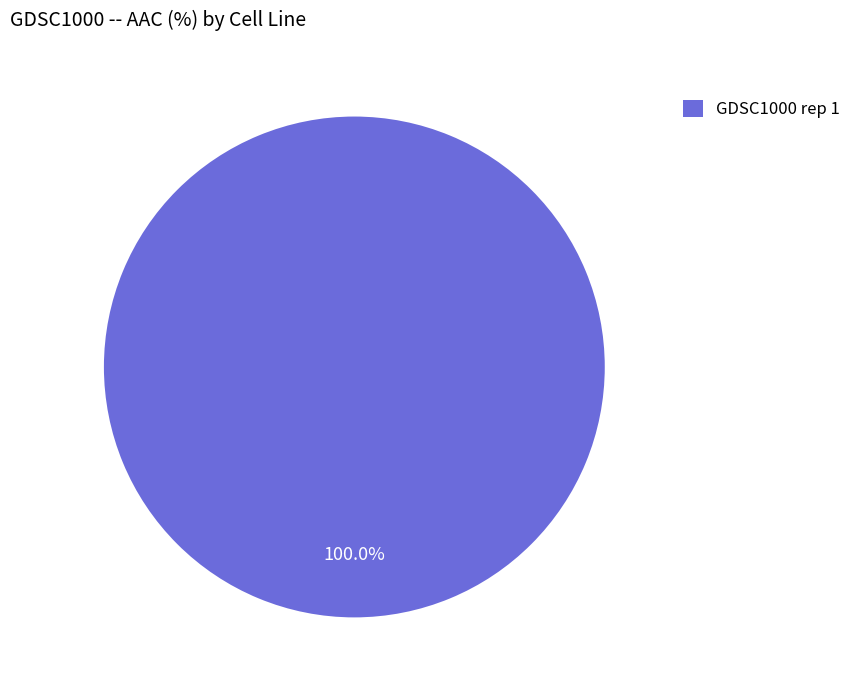

Does any single category account for the majority?

Yes